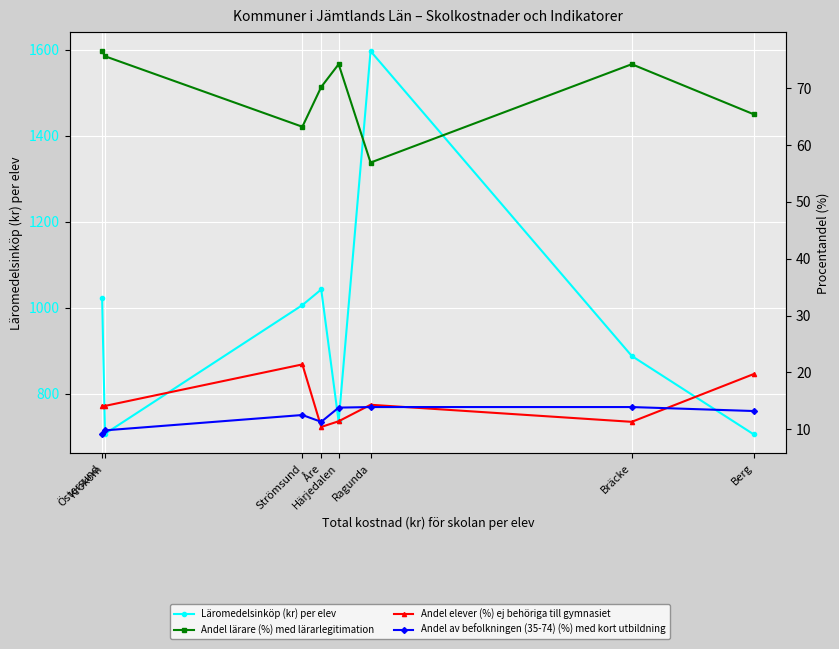

How many data points in Andel lärare (%) med lärarlegitimation are above 74?

4